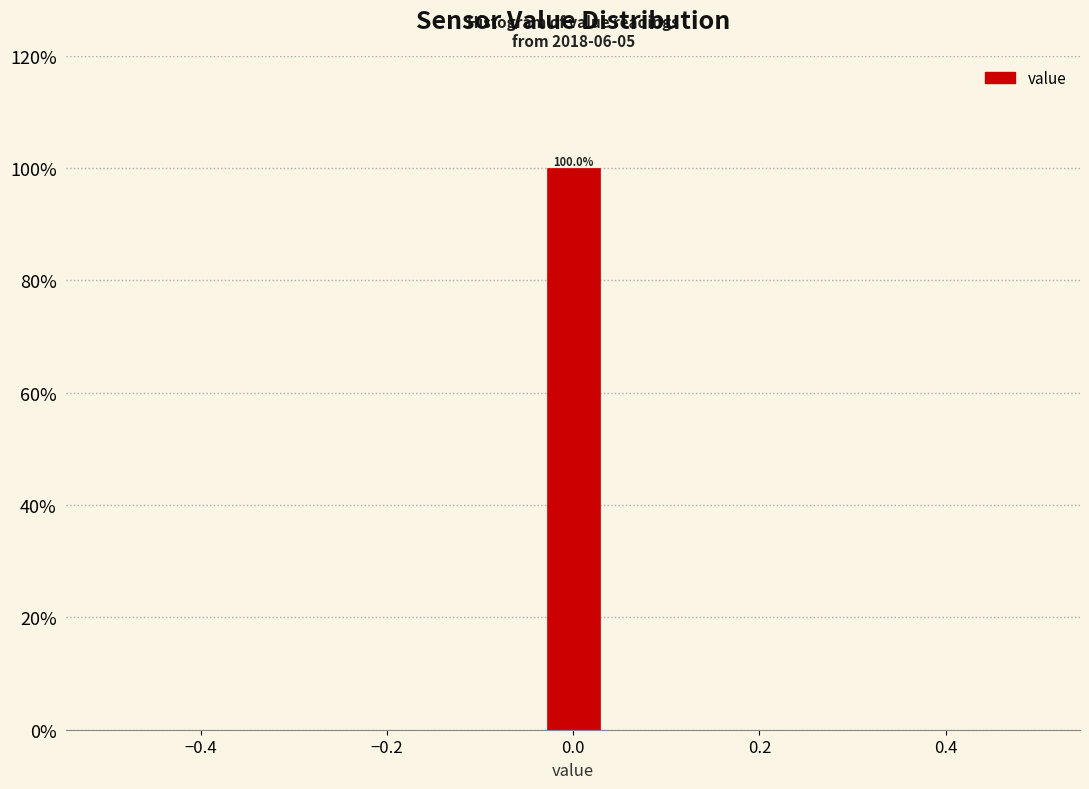

Read against the x-axis, roughly where is the centre of the tallest bar?

0.00